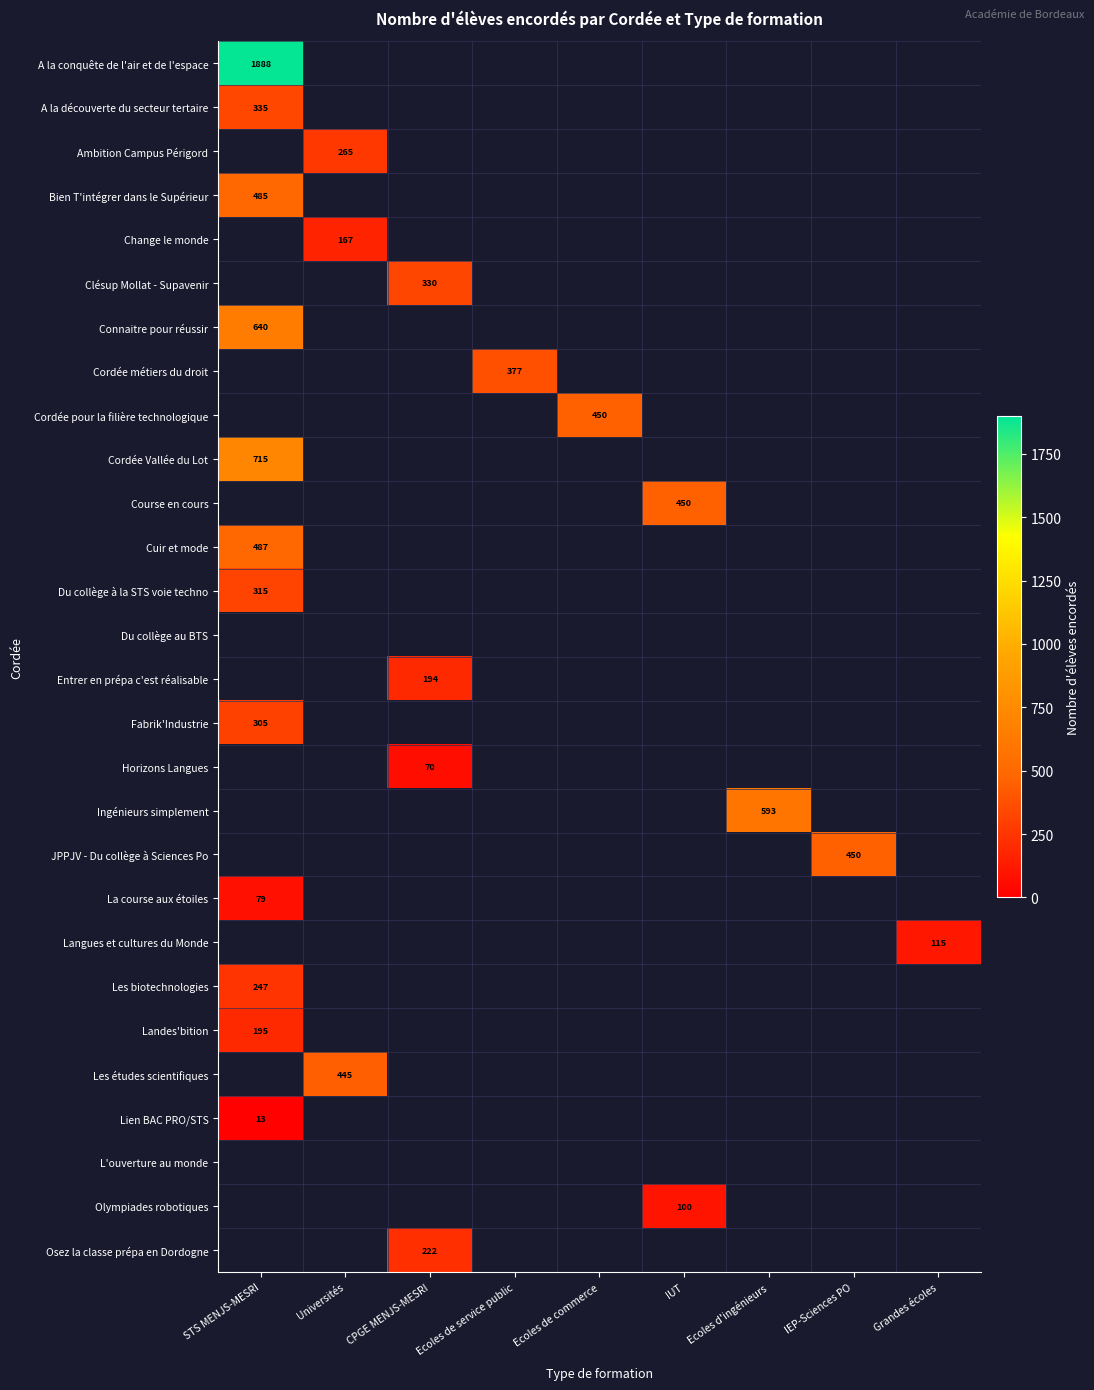

The value of Ingénieurs simplement at Ecoles d'ingénieurs is 593. True or false?

True